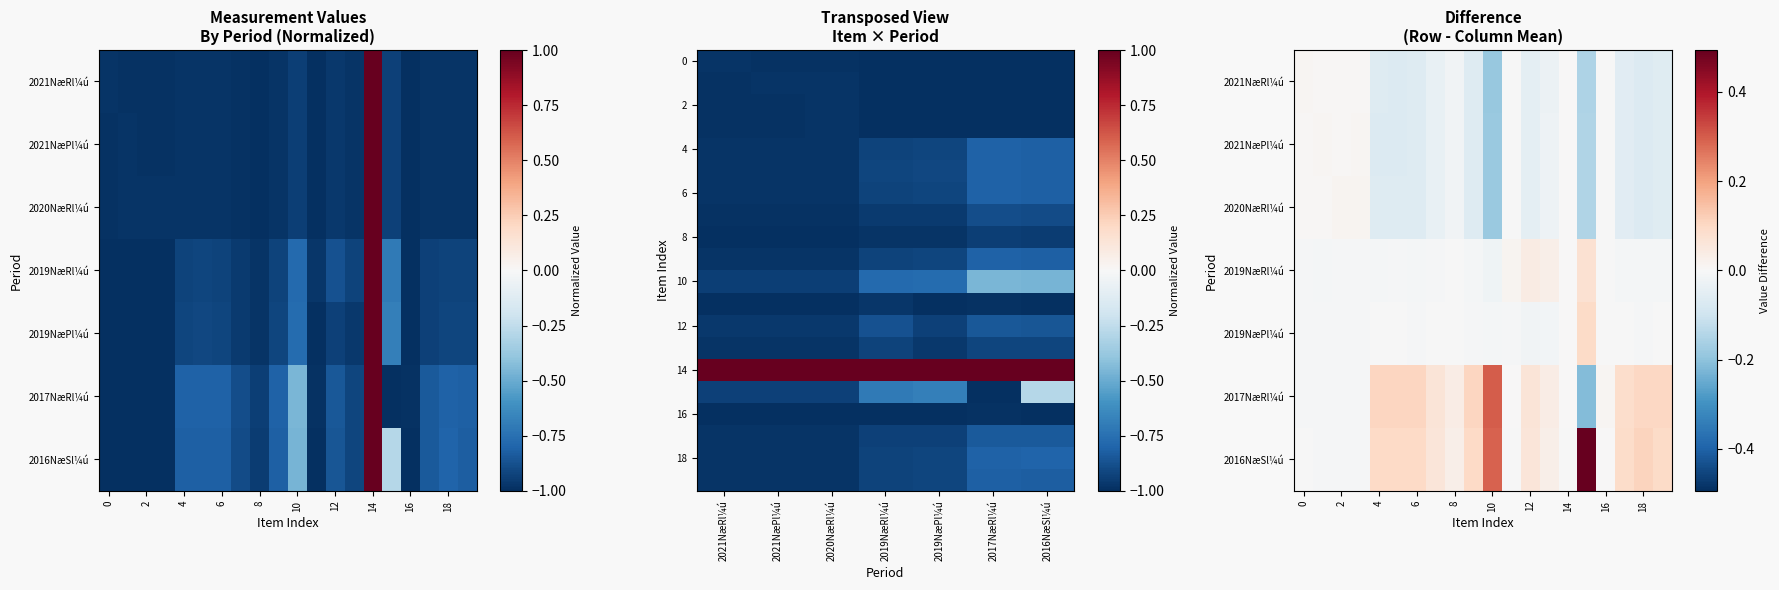

How many categories are shown in the chart?

20